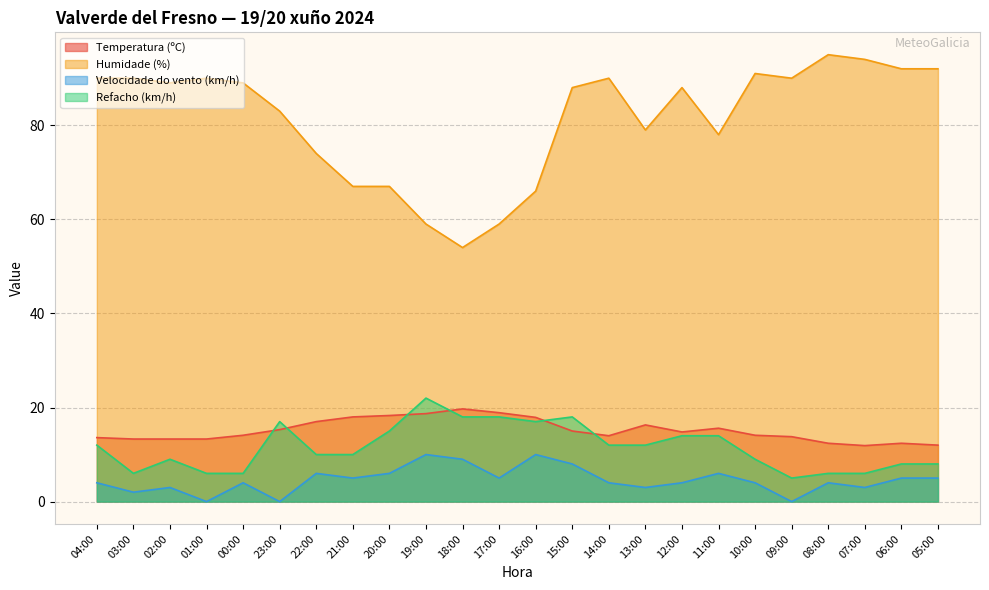

The value of Humidade (%) at 03:00 is 30.5. True or false?

False